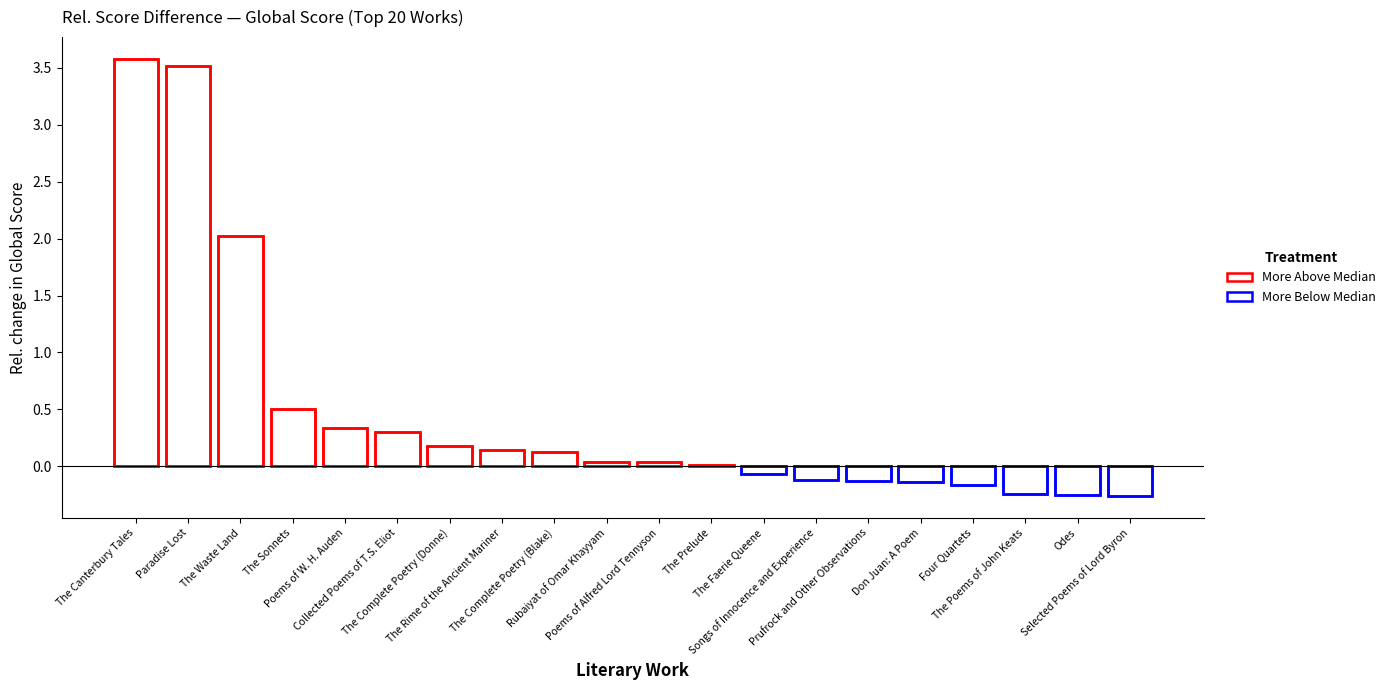

The value at Selected Poems of Lord Byron is -0.3. True or false?

True